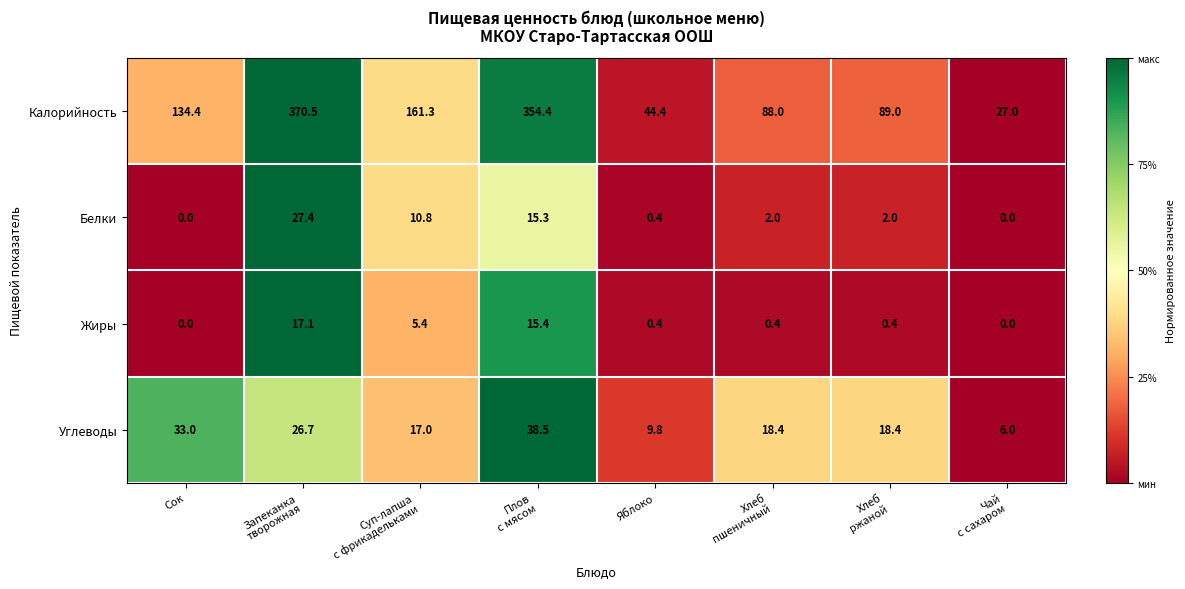

At which label does Углеводы first exceed 18?

Сок